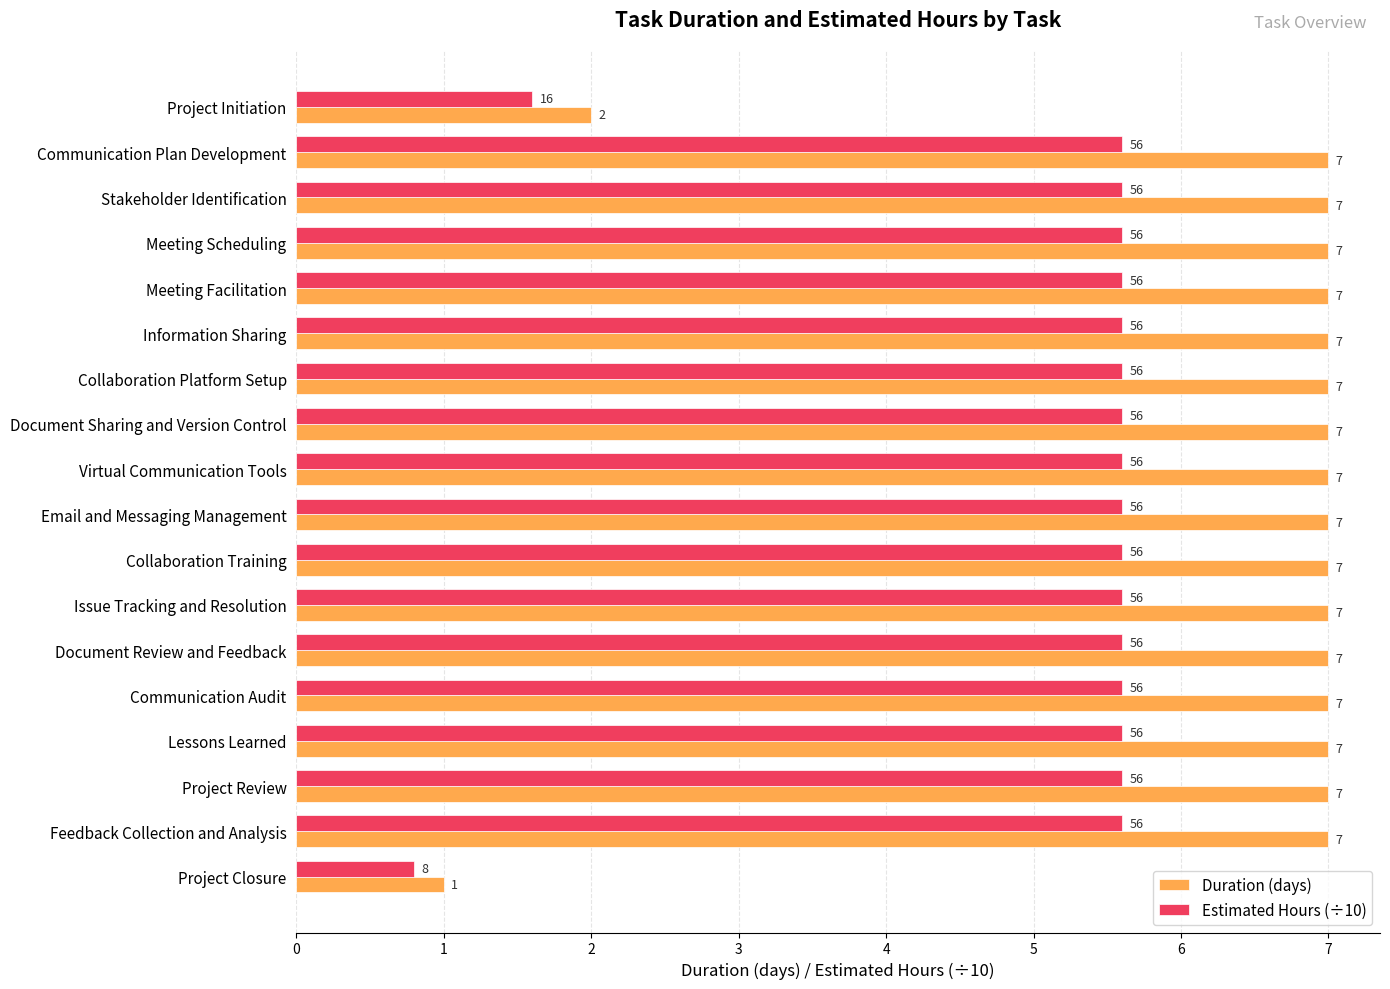

What is the maximum value for Duration (days)?

7.0